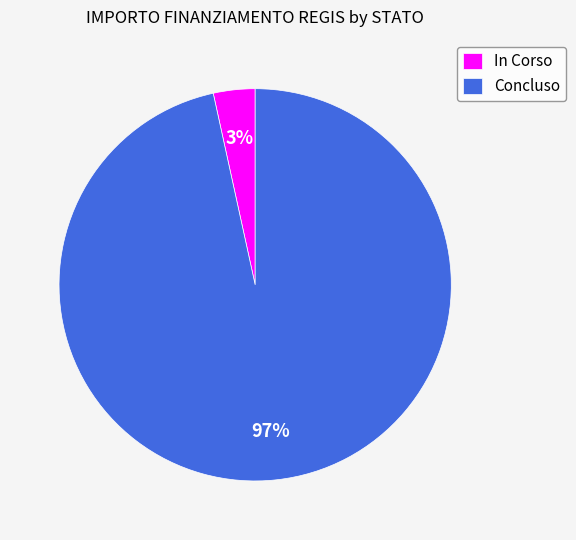

Do In Corso and Concluso together represent more than half of the pie?

Yes